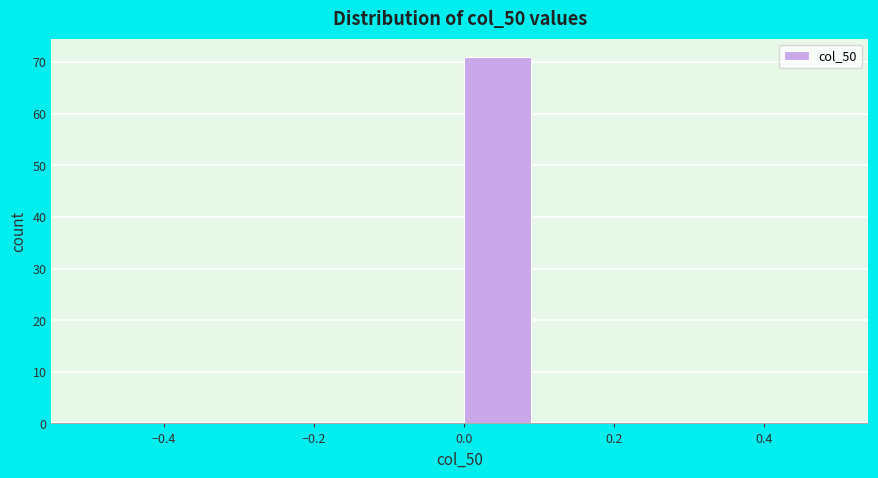

What is the height of the bar covering 0.0 to 0.1 on the x-axis? The values are not printed on the chart, so give them approximately, as read against the axis.

71